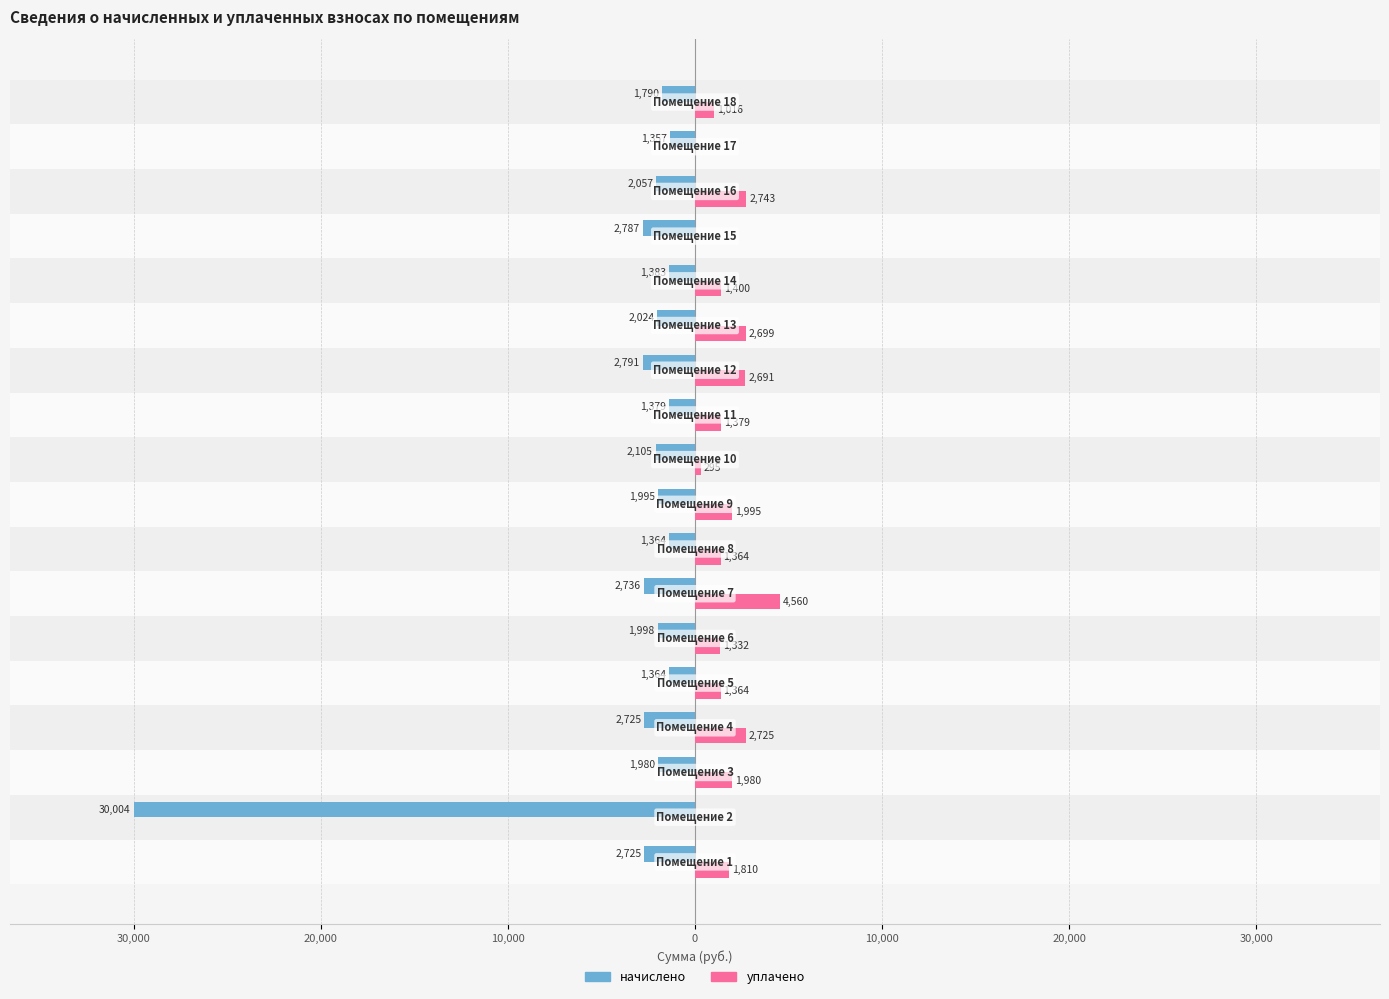

What is the value of the начислено bar at the 12th from the left?

-2791.1